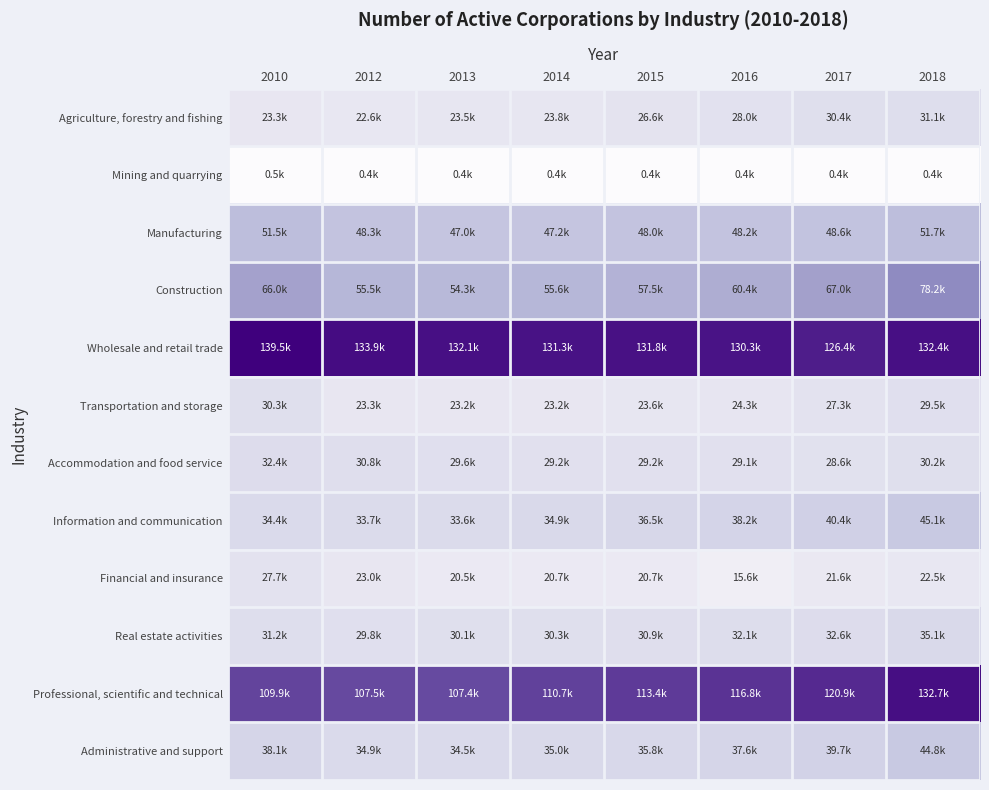

Which category has the lowest value across all series?

2017